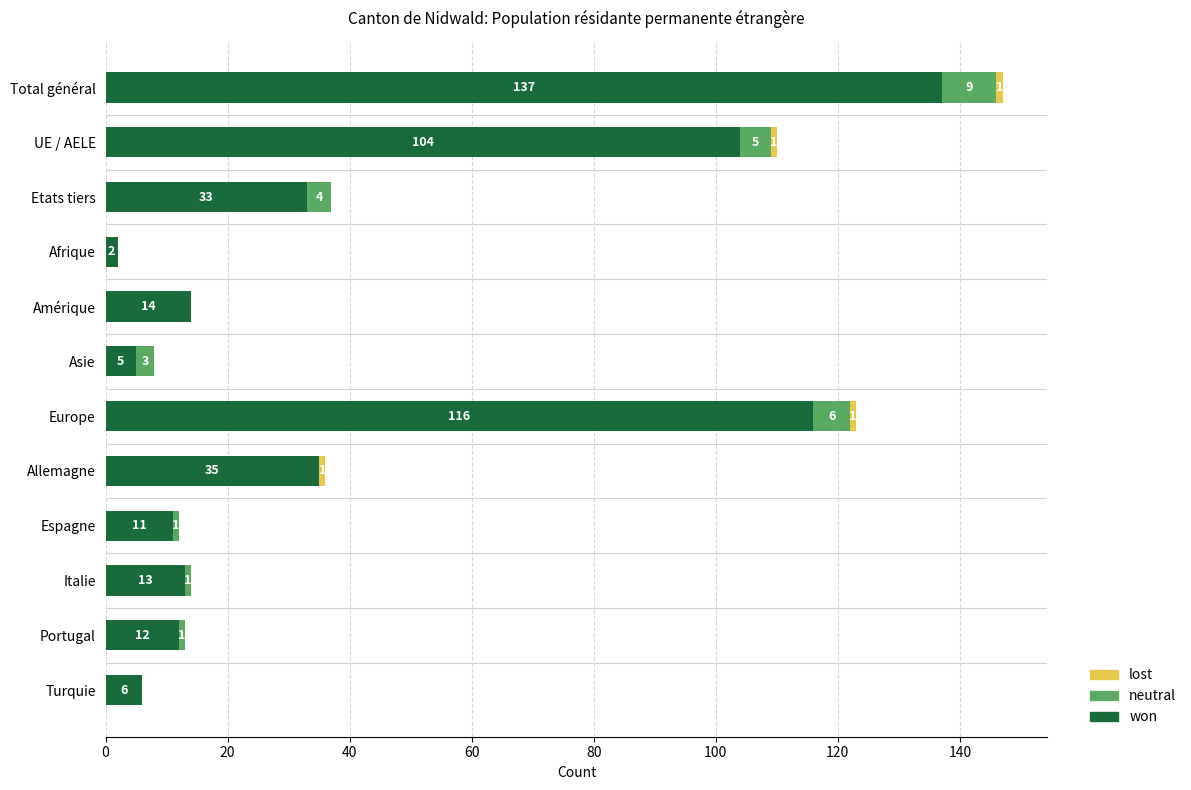

The won series shows 137 at Total général. True or false?

True